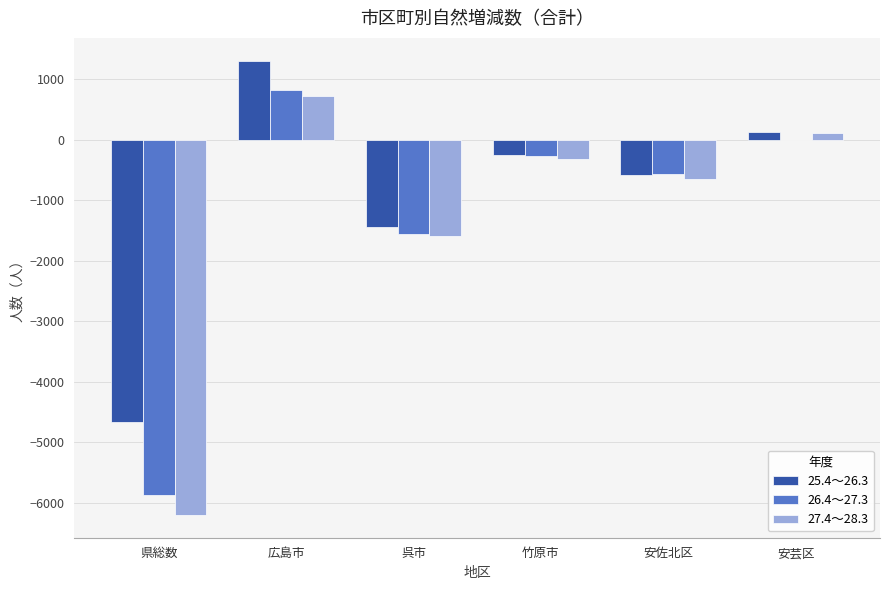

The value of 27.4～28.3 at 広島市 is 731. True or false?

True